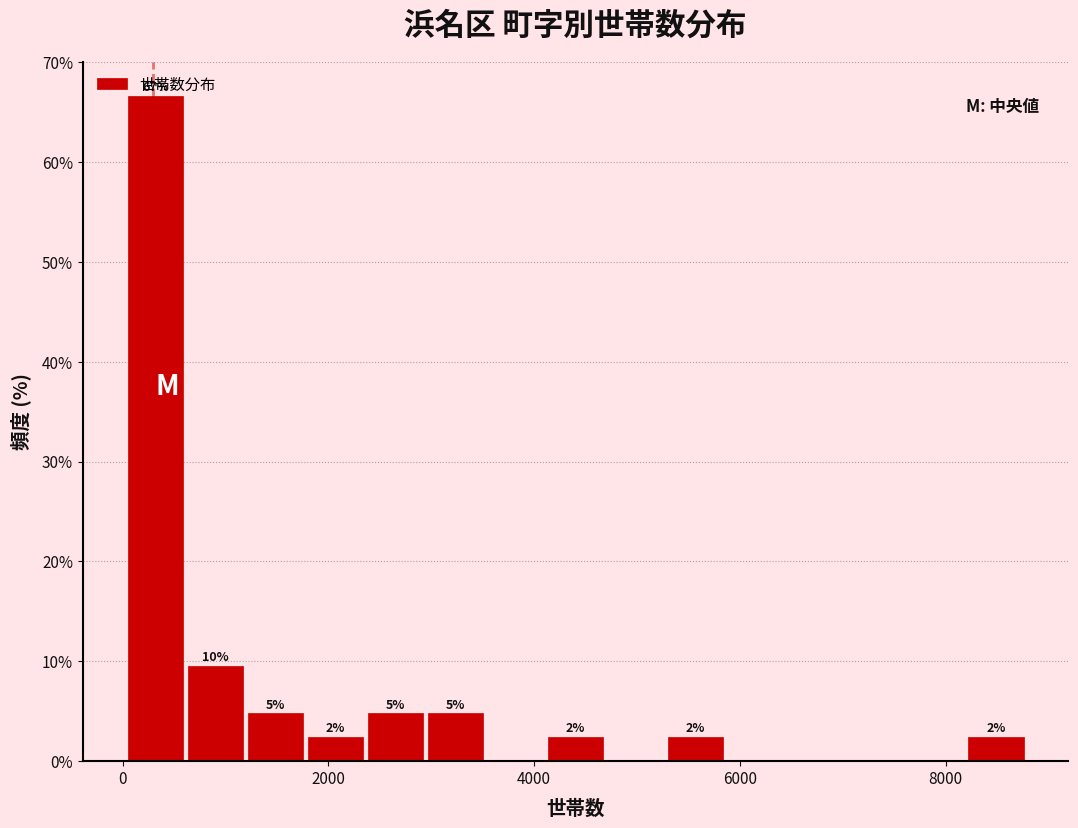

Around what value on the x-axis is the tallest bar? Give the approximate position of its centre, as read against the axis.

400